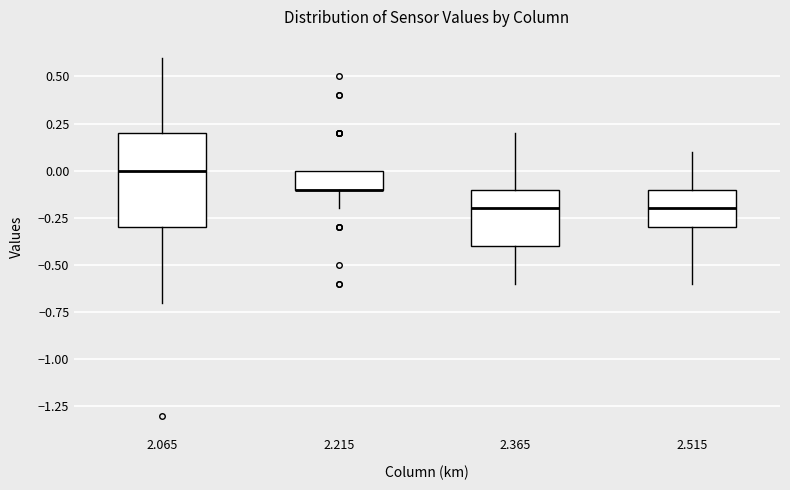

Reading left to right, read every box against the y-axis: the position of its median line, the range the box covers, and the ends of its whiskers. The values are not printed on the chart, so give them approximately, as read against the axis.

2.065: median 0.0, box -0.3 to 0.2, whiskers -0.7 to 0.6
2.215: median -0.1 (drawn on the box's lower edge), box -0.1 to 0.0, whiskers -0.2 to 0.0
2.365: median -0.2, box -0.4 to -0.1, whiskers -0.6 to 0.2
2.515: median -0.2, box -0.3 to -0.1, whiskers -0.6 to 0.1